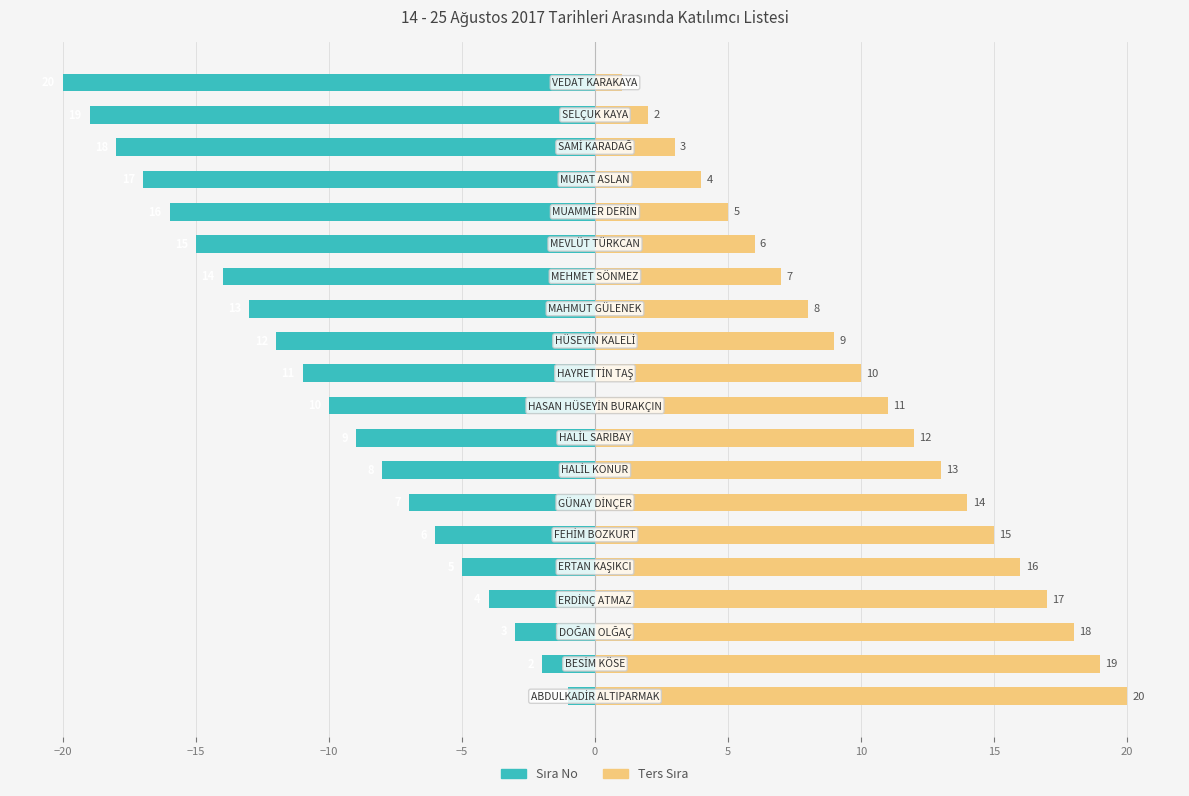

What is the difference between the maximum and minimum values in the Ters Sıra series?

19